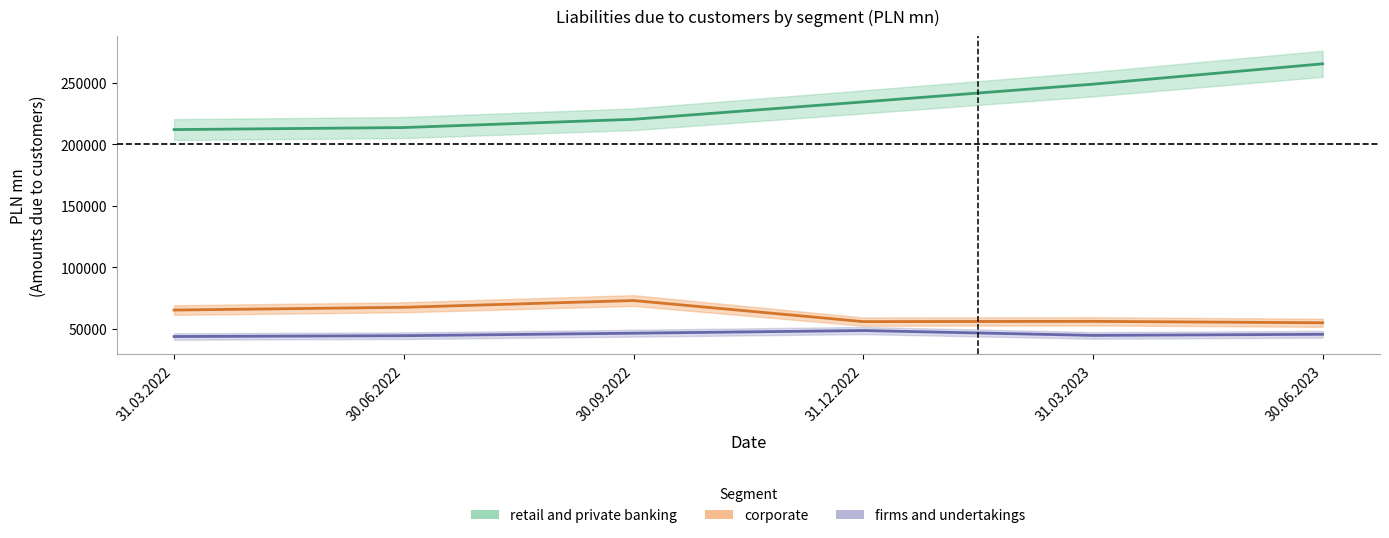

True or false: firms and undertakings and retail and private banking intersect in this chart.

False